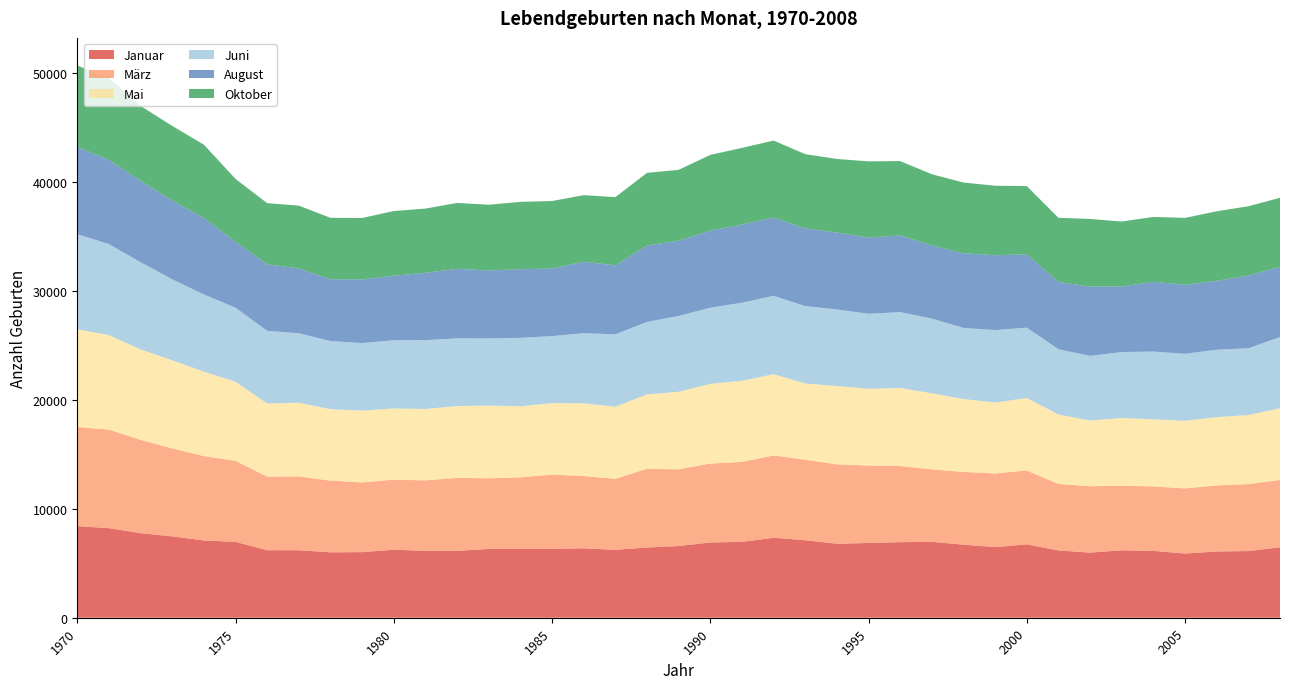

Reading left to right, extract all data points from this chart.

Januar: 1970=8402	1971=8219	1972=7759	1973=7462	1974=7088	1975=6959	1976=6195	1977=6192	1978=6001	1979=6019	1980=6241	1981=6140	1982=6138	1983=6311	1984=6323	1985=6326	1986=6367	1987=6228	1988=6445	1989=6577	1990=6906	1991=6964	1992=7336	1993=7114	1994=6788	1995=6859	1996=6933	1997=6963	1998=6705	1999=6478	2000=6731	2001=6176	2002=5973	2003=6188	2004=6136	2005=5892	2006=6079	2007=6116	2008=6457
März: 1970=9095	1971=9045	1972=8559	1973=8074	1974=7743	1975=7440	1976=6751	1977=6773	1978=6575	1979=6396	1980=6428	1981=6463	1982=6693	1983=6485	1984=6560	1985=6801	1986=6635	1987=6518	1988=7222	1989=7039	1990=7240	1991=7329	1992=7556	1993=7377	1994=7284	1995=7107	1996=6985	1997=6650	1998=6670	1999=6765	2000=6778	2001=6097	2002=6092	2003=5921	2004=5915	2005=5971	2006=6060	2007=6142	2008=6184
Mai: 1970=8962	1971=8671	1972=8300	1973=8089	1974=7751	1975=7249	1976=6713	1977=6759	1978=6560	1979=6592	1980=6534	1981=6549	1982=6591	1983=6671	1984=6518	1985=6564	1986=6681	1987=6617	1988=6822	1989=7113	1990=7312	1991=7449	1992=7451	1993=6996	1994=7188	1995=7045	1996=7163	1997=6978	1998=6687	1999=6503	2000=6651	2001=6375	2002=6030	2003=6213	2004=6150	2005=6209	2006=6264	2007=6338	2008=6580
Juni: 1970=8727	1971=8354	1972=8006	1973=7425	1974=7083	1975=6797	1976=6663	1977=6379	1978=6252	1979=6195	1980=6261	1981=6320	1982=6211	1983=6163	1984=6282	1985=6148	1986=6425	1987=6643	1988=6651	1989=6962	1990=6987	1991=7162	1992=7195	1993=7113	1994=7028	1995=6878	1996=6961	1997=6859	1998=6531	1999=6649	2000=6456	2001=5991	2002=5932	2003=6057	2004=6221	2005=6147	2006=6187	2007=6133	2008=6528
August: 1970=8009	1971=7720	1972=7476	1973=7231	1974=7007	1975=6053	1976=6109	1977=5940	1978=5675	1979=5836	1980=5920	1981=6180	1982=6377	1983=6231	1984=6298	1985=6199	1986=6558	1987=6326	1988=7013	1989=6900	1990=7067	1991=7179	1992=7176	1993=7120	1994=7060	1995=6988	1996=7039	1997=6714	1998=6841	1999=6867	2000=6725	2001=6173	2002=6351	2003=6019	2004=6399	2005=6330	2006=6327	2007=6665	2008=6457
Oktober: 1970=7474	1971=7512	1972=6858	1973=6845	1974=6734	1975=5765	1976=5606	1977=5770	1978=5628	1979=5640	1980=5933	1981=5888	1982=6049	1983=6035	1984=6176	1985=6196	1986=6106	1987=6261	1988=6665	1989=6503	1990=6956	1991=7026	1992=7068	1993=6817	1994=6745	1995=6997	1996=6818	1997=6527	1998=6498	1999=6375	2000=6263	2001=5886	2002=6210	2003=5955	2004=5954	2005=6140	2006=6376	2007=6361	2008=6326